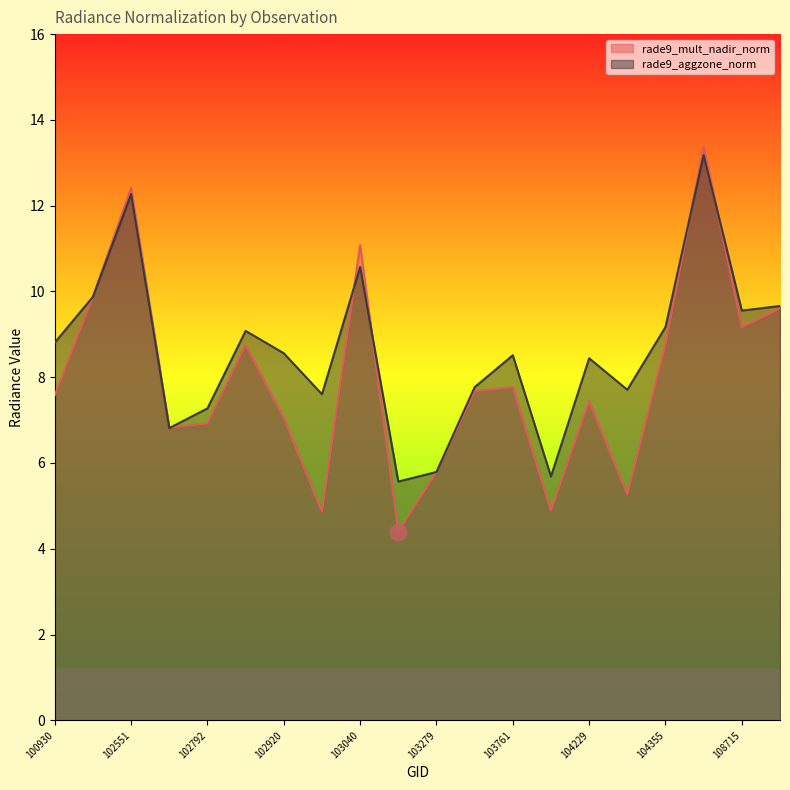

Between which two adjacent categories do rade9_mult_nadir_norm and rade9_aggzone_norm first intersect?

102671 and 102792